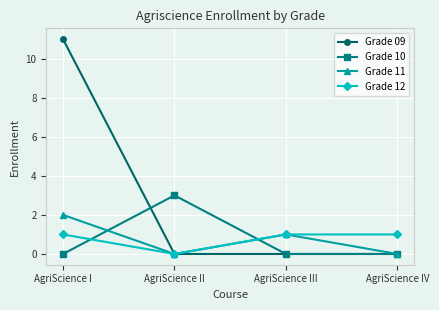

Is this an area chart (filled region under the line)?

No